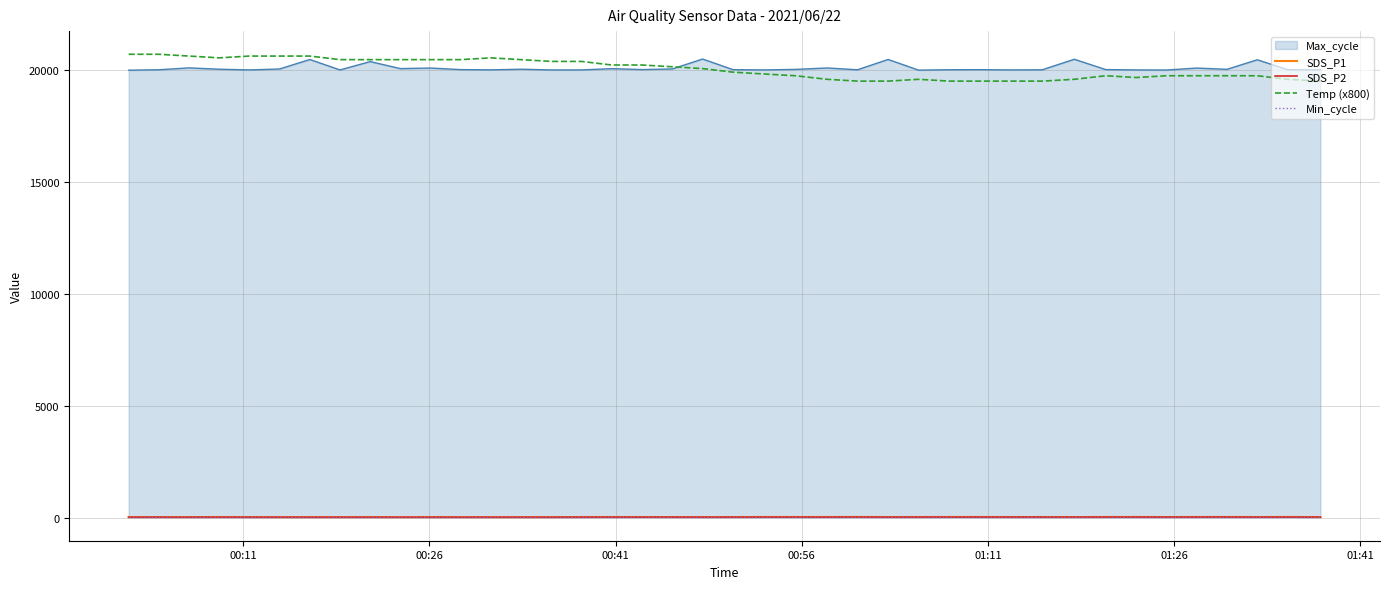

True or false: Temp (x800) and SDS_P1 intersect in this chart.

False